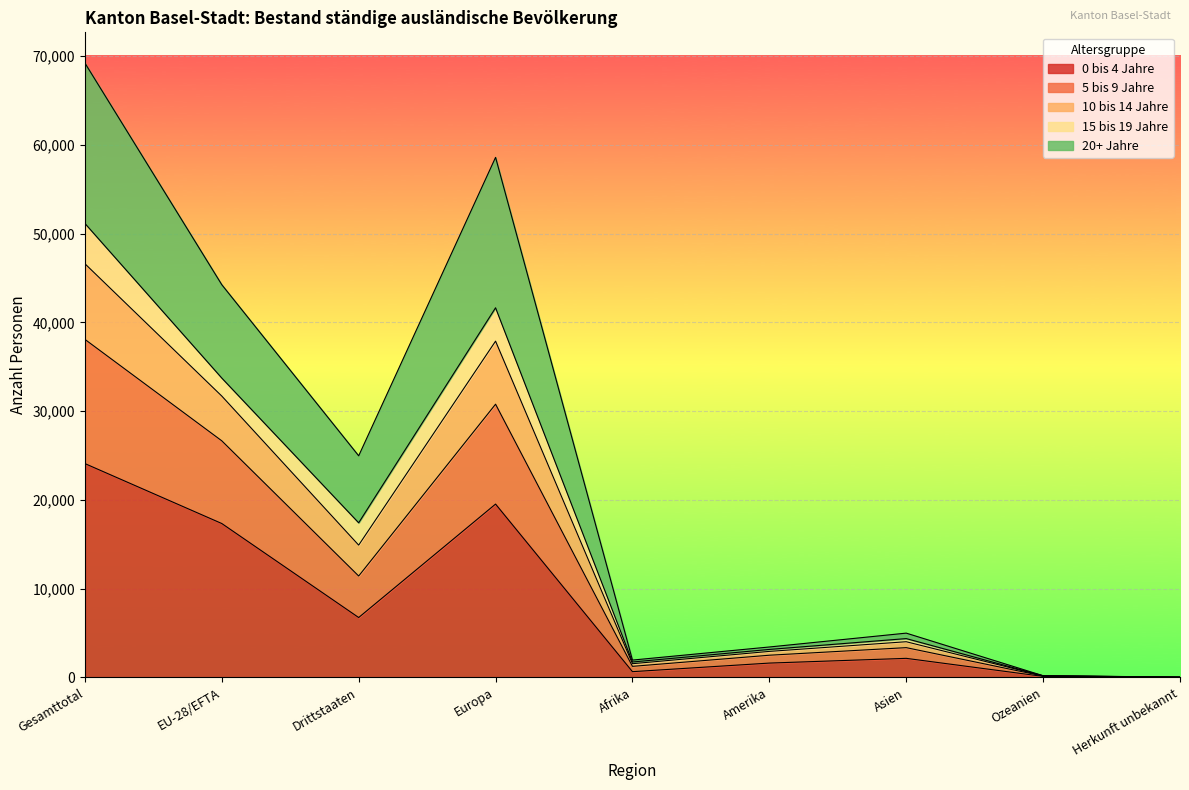

At which label does 0 bis 4 Jahre reach its peak?

Gesamttotal